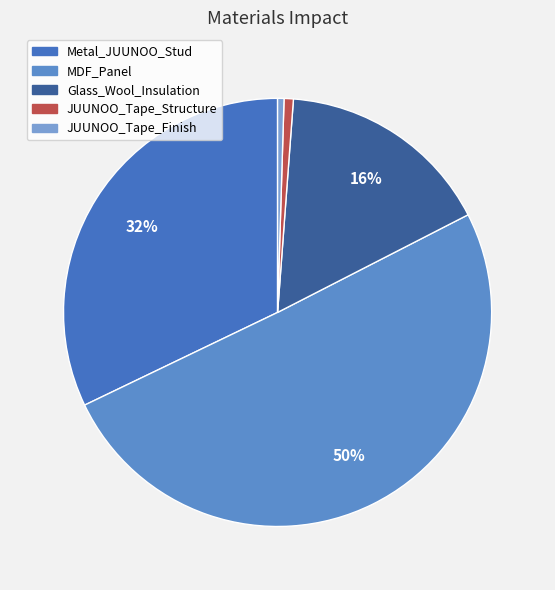

Rank the categories by value from lowest to highest.

JUUNOO_Tape_Finish, JUUNOO_Tape_Structure, Glass_Wool_Insulation, Metal_JUUNOO_Stud, MDF_Panel